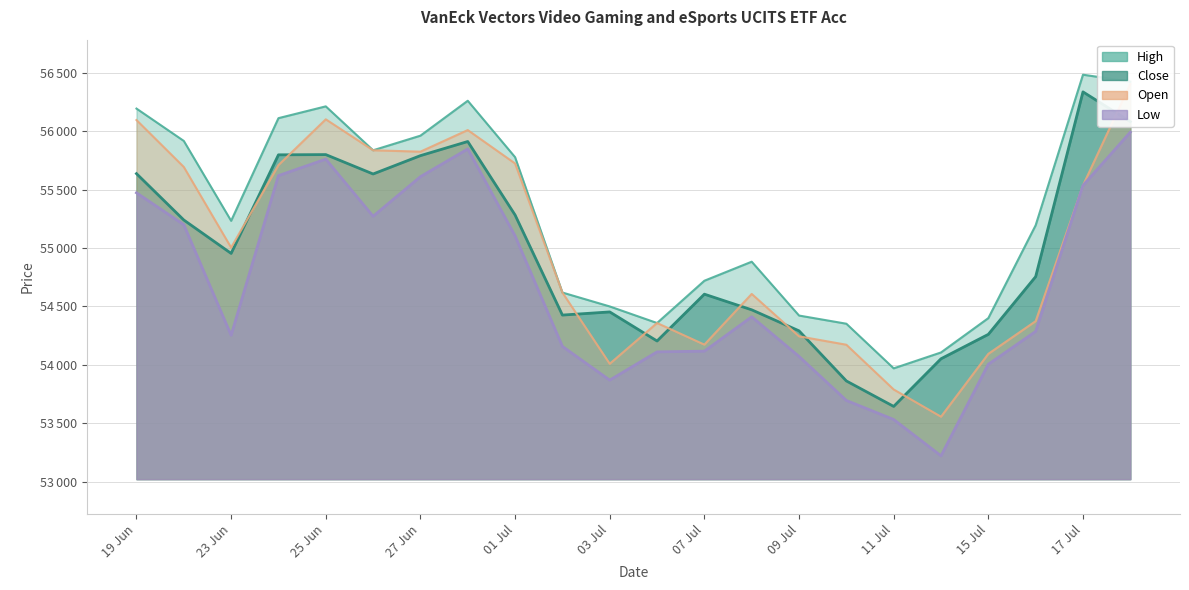

True or false: High and Open cross at least once.

False